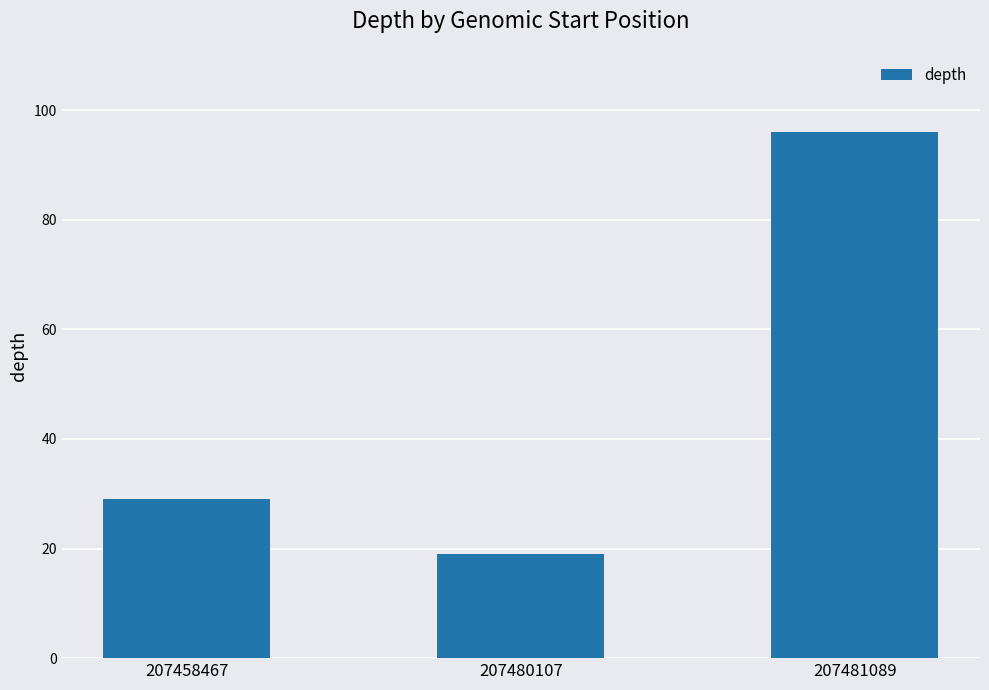

Which category has the highest value across all series?

207481089